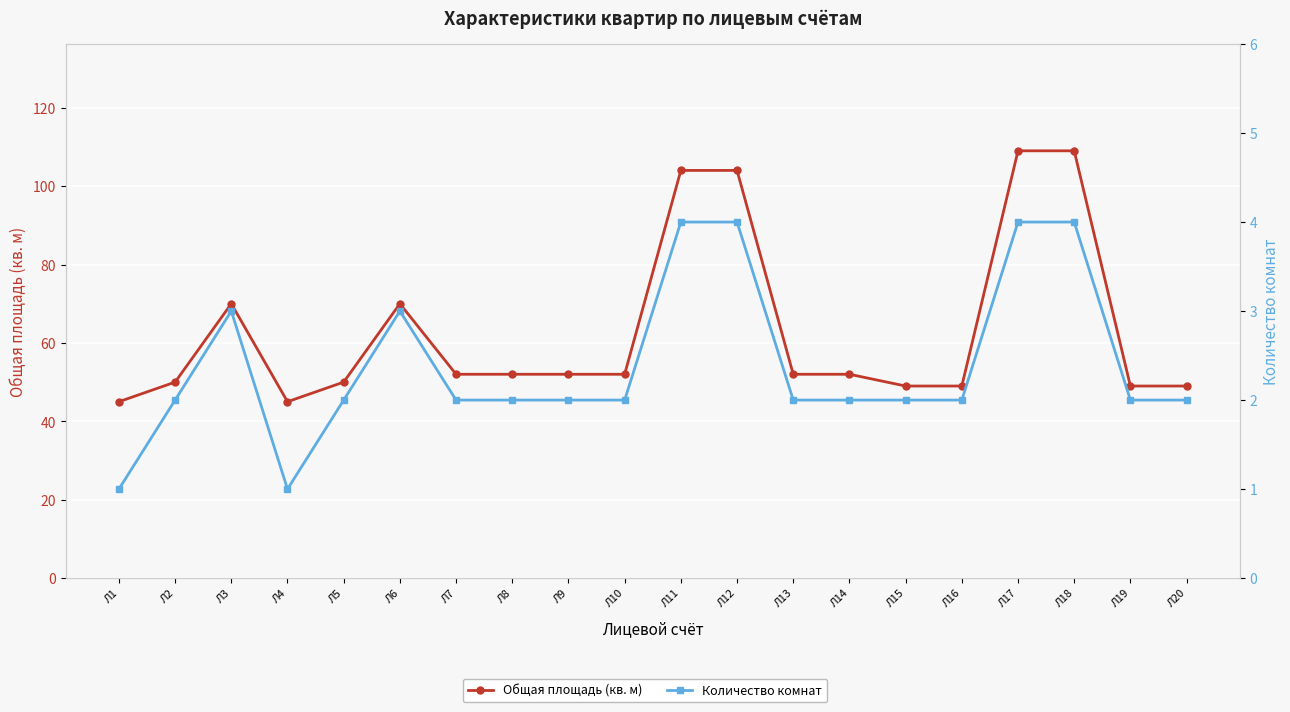

Reading right to left, transcribe all the data shown in this chart.

Общая площадь (кв. м): 49	49	109	109	49	49	52	52	104	104	52	52	52	52	70	50	45	70	50	45
Количество комнат: 2	2	4	4	2	2	2	2	4	4	2	2	2	2	3	2	1	3	2	1